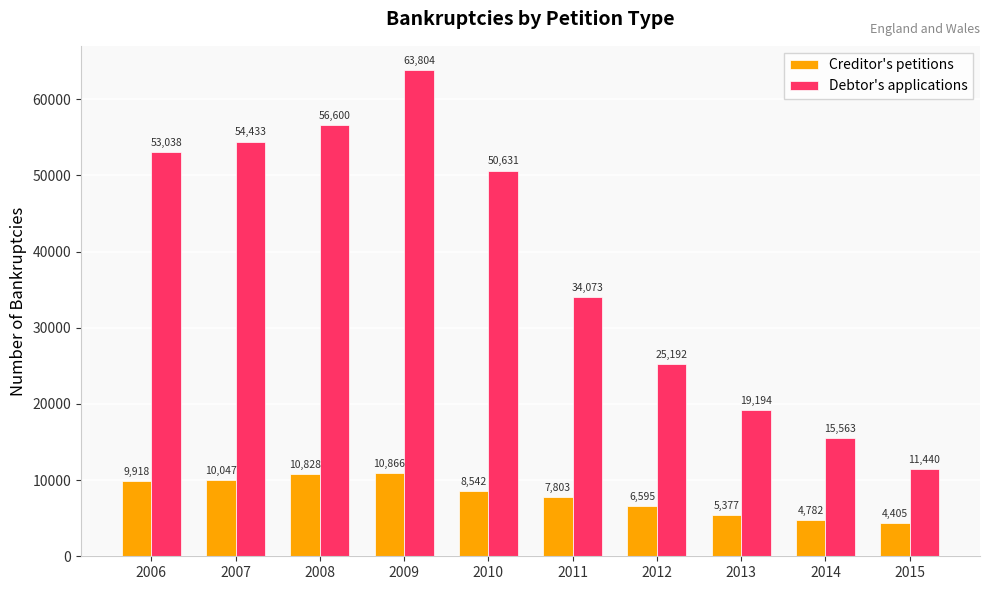

List the series in order of their overall mean, lowest first.

Creditor's petitions, Debtor's applications